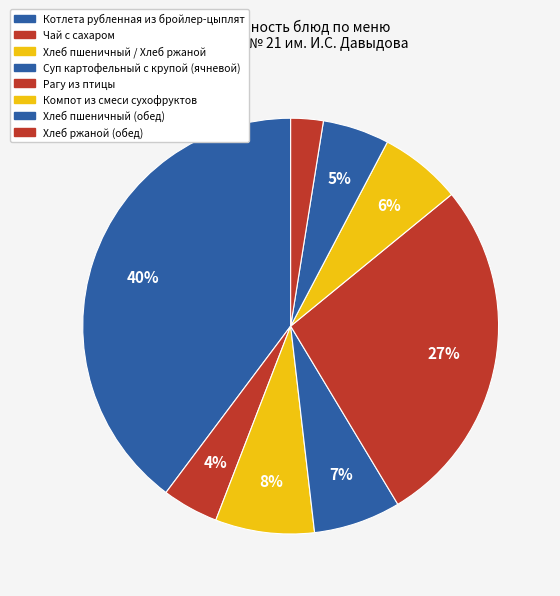

Count the number of slices in the pie.

8